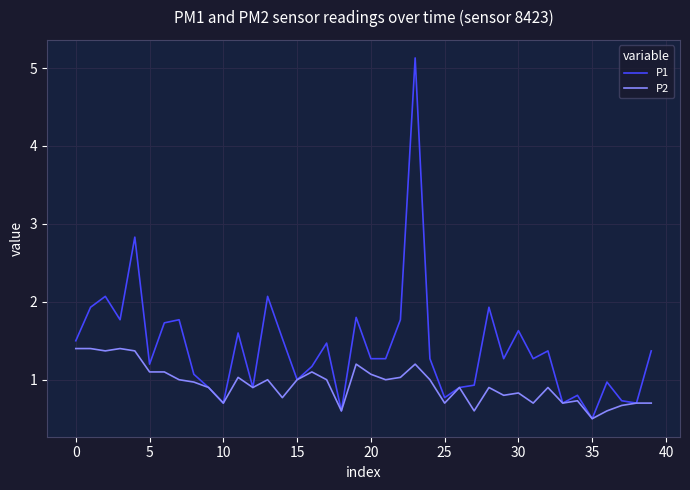

Which series has the largest total across all categories?

P1